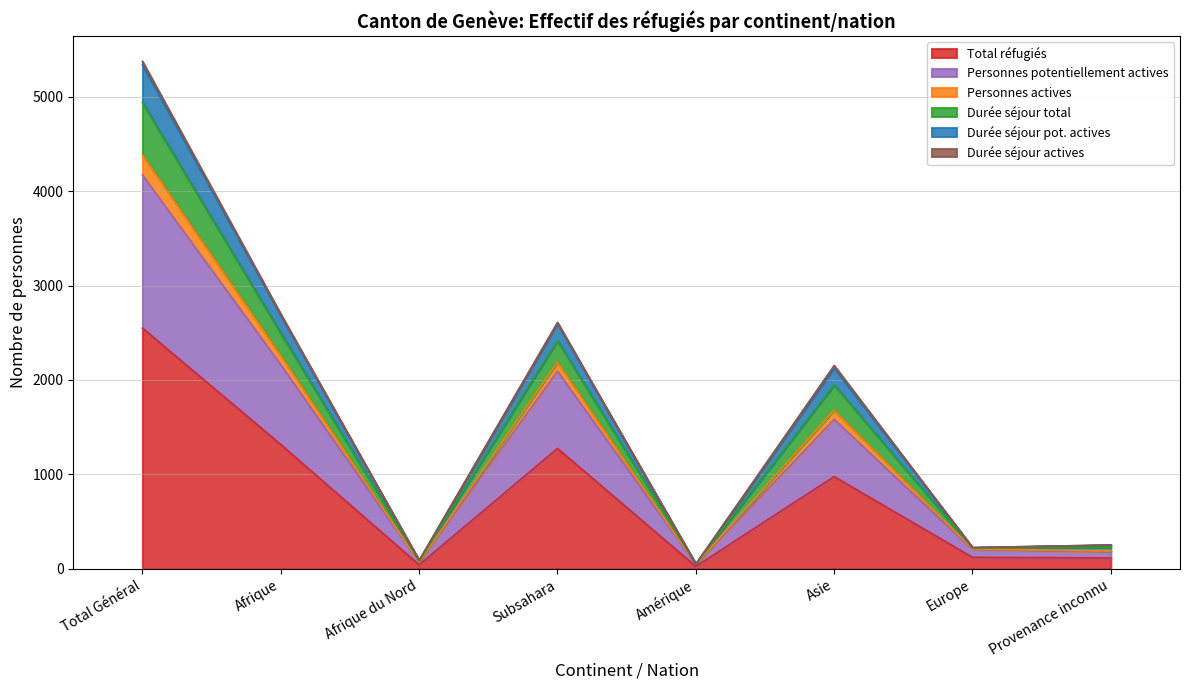

What position from the right is Afrique?

7